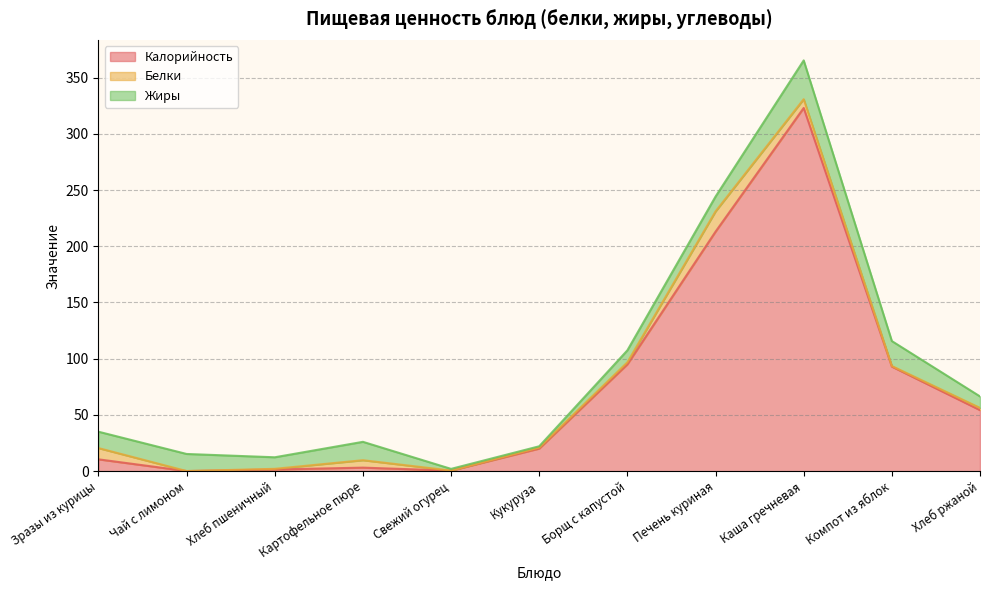

Reading right to left, extract all data points from this chart.

Калорийность: 54.3	93.0	323.0	213.0	95.0	20.1	0.5	3.1	1.5	0.1	10.5
Белки: 2.0	0.5	7.8	18.0	1.8	0.9	0.1	6.6	0.6	0.0	10.0
Жиры: 10.2	22.2	34.5	13.2	10.7	1.1	1.5	16.4	10.3	15.2	14.6